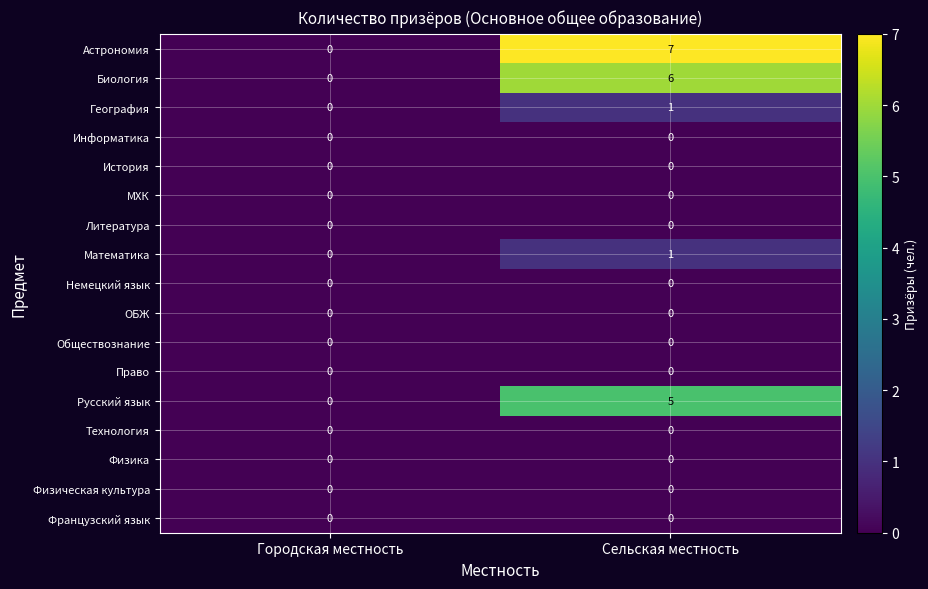

Which series has the widest spread of values?

Астрономия